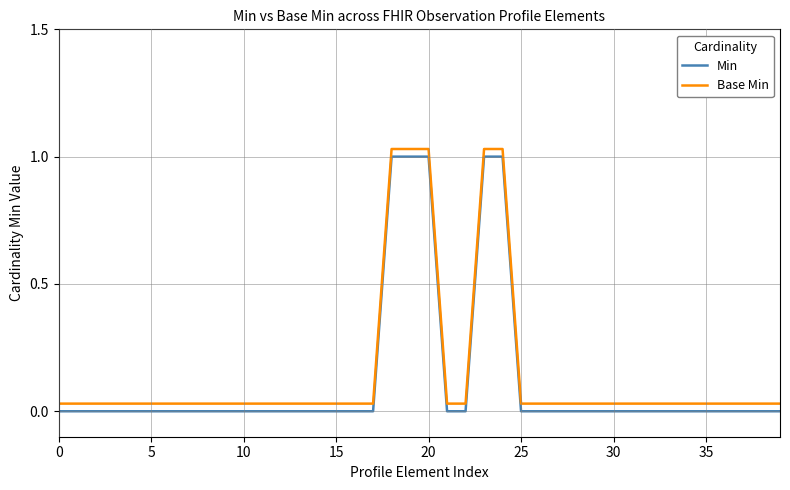

True or false: Base Min and Min cross at least once.

False